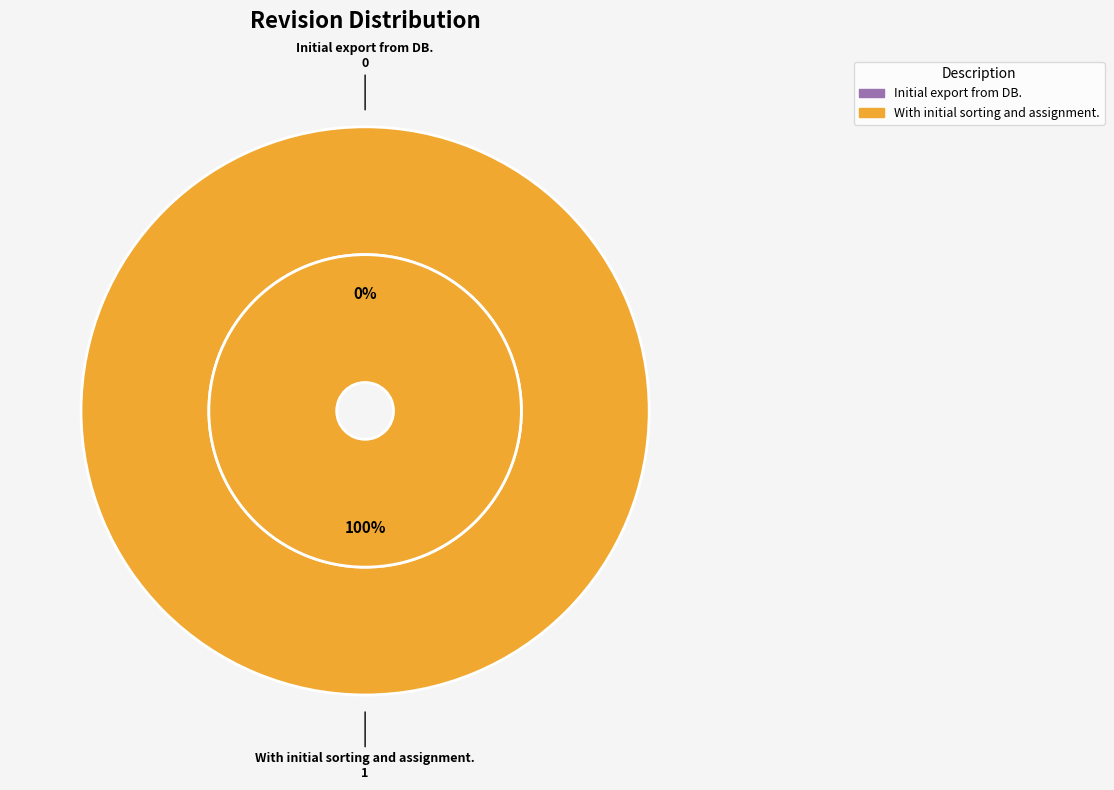

Is the sum of With initial sorting and assignment. and Initial export from DB. greater than half?

Yes